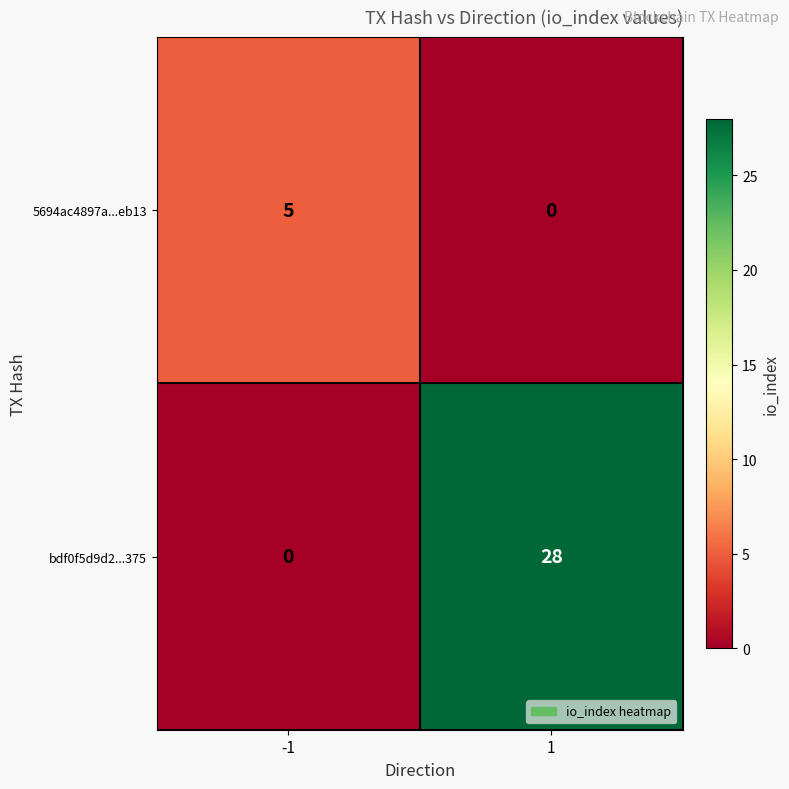

What is the difference between the 5694ac4897a...eb13 values at -1 and 1?

5